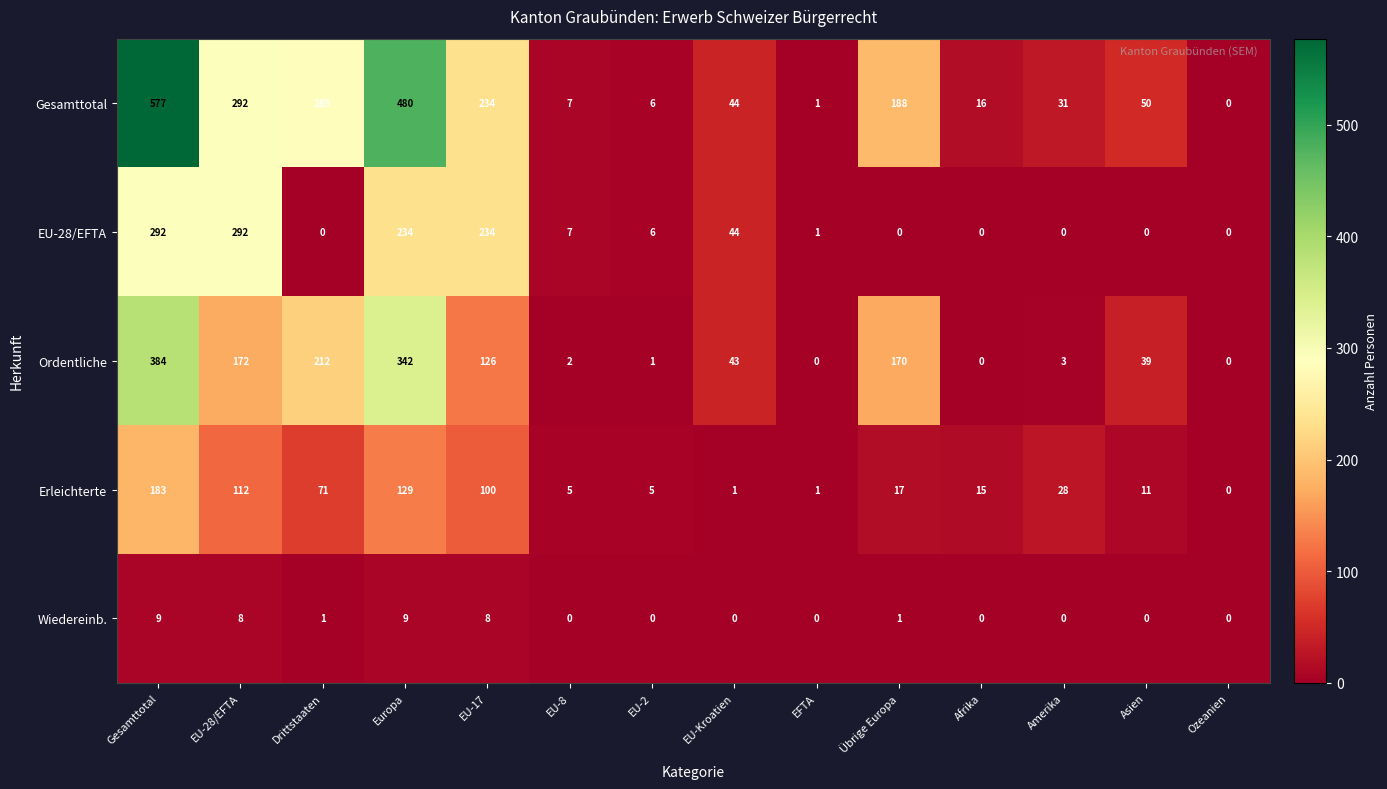

At which label does Ordentliche first exceed 43?

Gesamttotal